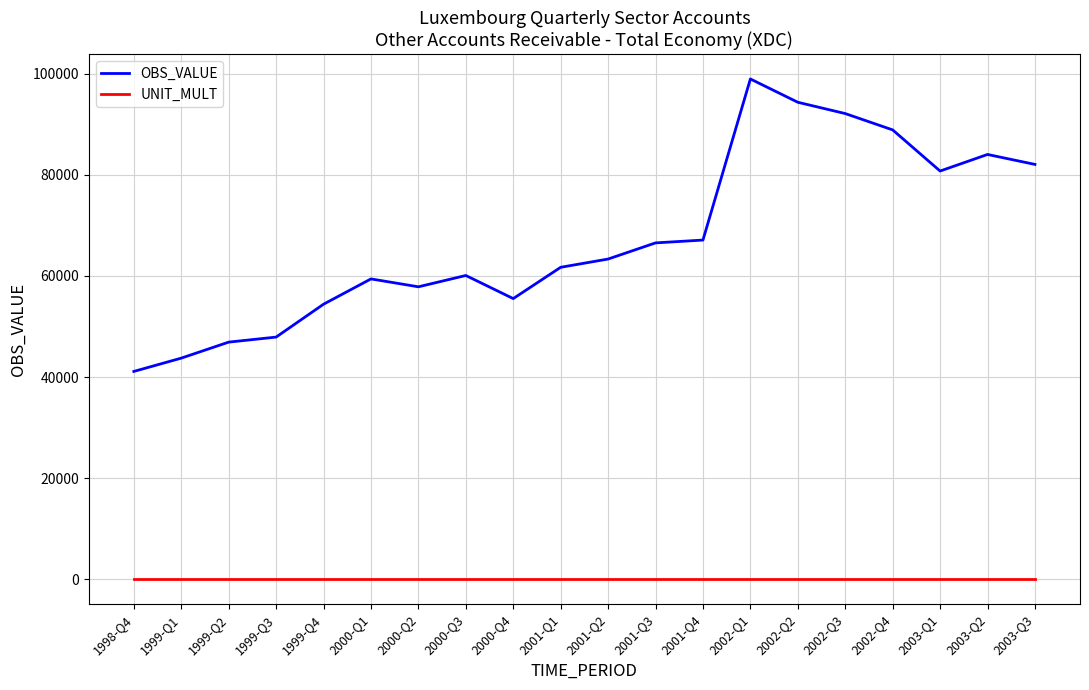

Is the value of UNIT_MULT at 2001-Q4 greater than the value of OBS_VALUE at 2002-Q1?

No